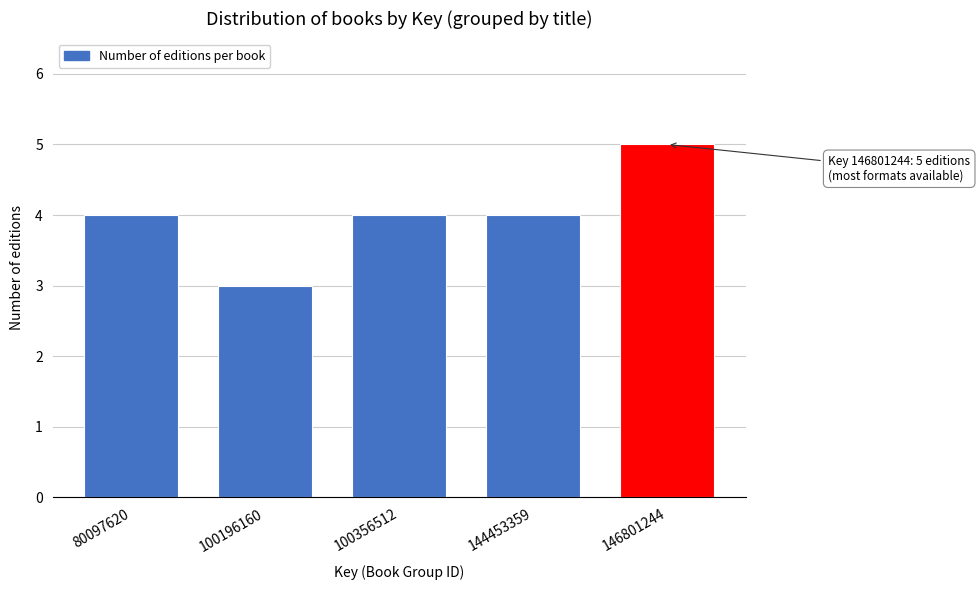

Reading left to right, extract all data points from this chart.

4	3	4	4	5